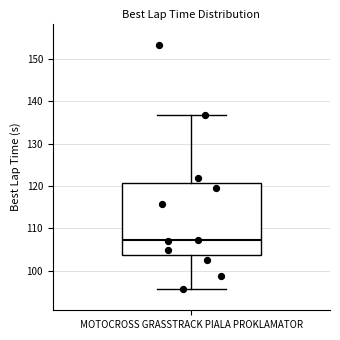

Read this box plot against the y-axis: the position of the median line, the range covered by the box, and the ends of both whiskers. The values are not printed on the chart, so give them approximately, as read against the axis.

median 107, box 104 to 121, whiskers 96 to 137